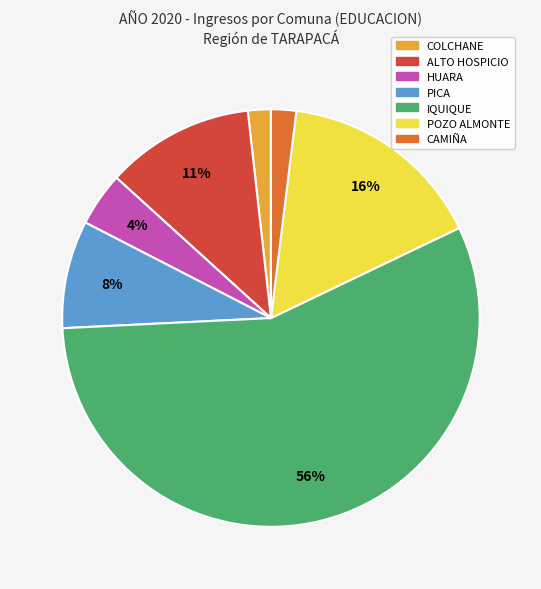

Count the number of slices in the pie.

7